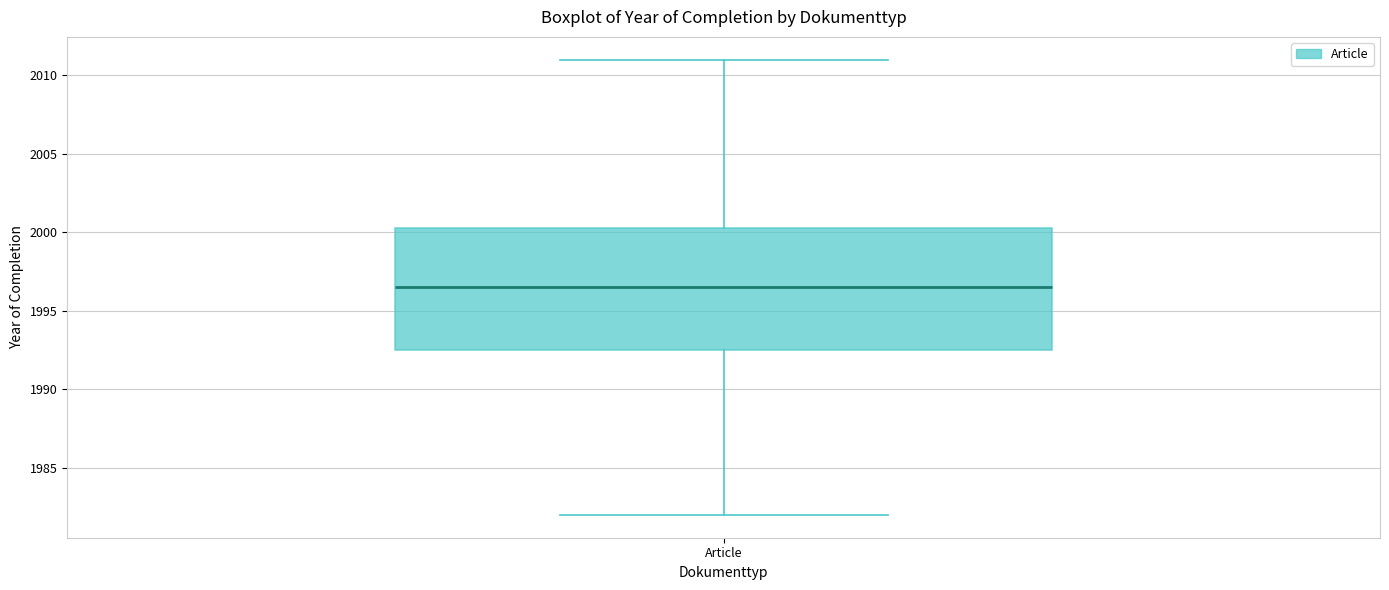

Transcribe this box plot: give where the median line is, the range the box spans, and where the two whiskers end, as read against the y-axis. The values are not printed on the chart, so give them approximately, as read against the axis.

median 1996.5, box 1992.5 to 2000.5, whiskers 1982.0 to 2011.0